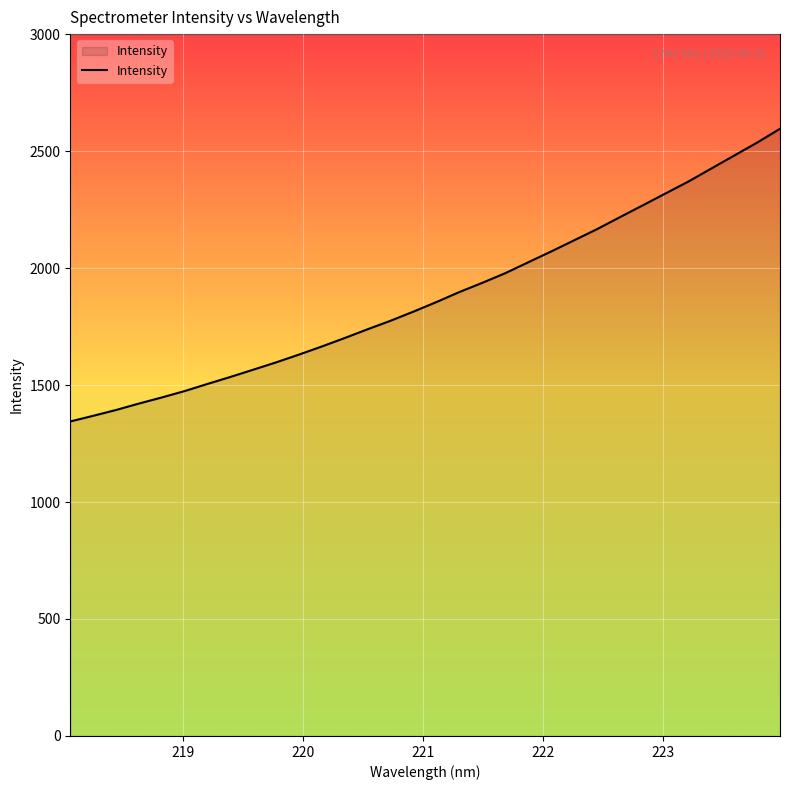

How many values are below 1855?

16